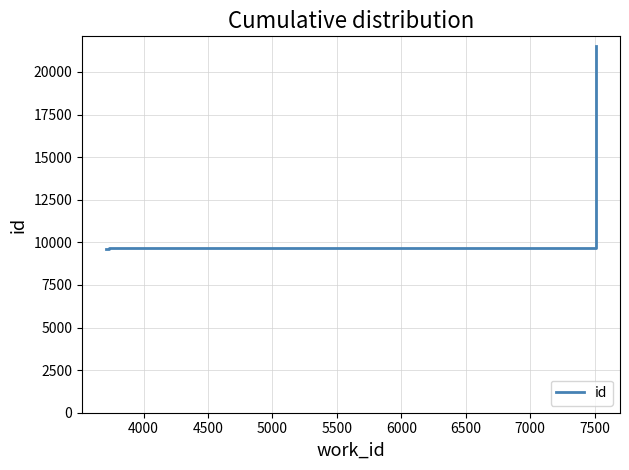

What is the difference between the maximum and minimum values?

11892